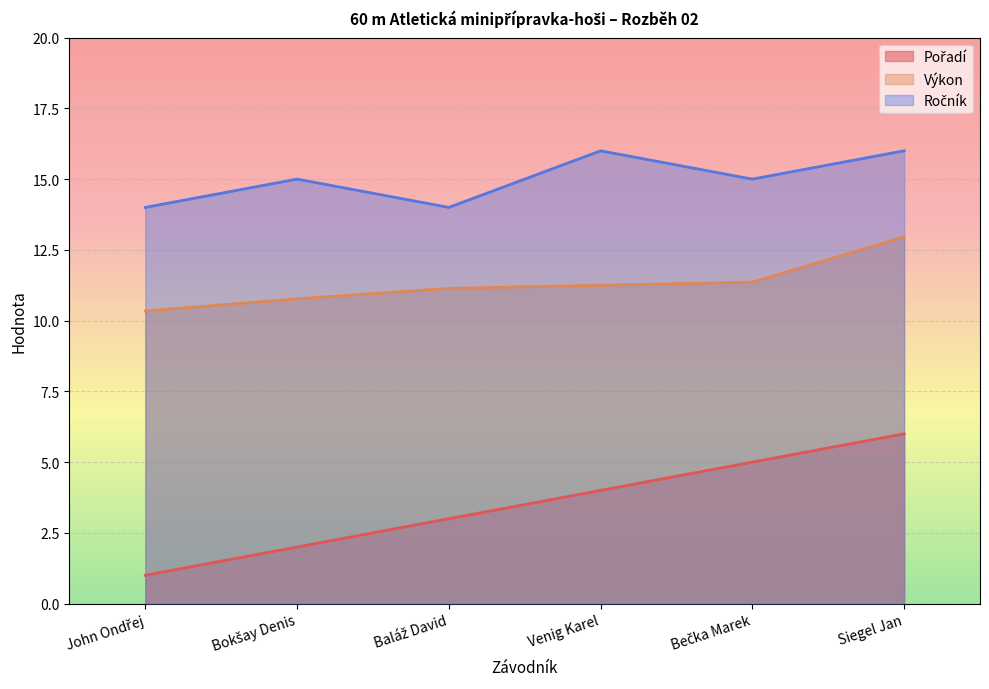

Reading left to right, transcribe all the data shown in this chart.

Pořadí: 1.0	2.0	3.0	4.0	5.0	6.0
Výkon: 10.3	10.8	11.1	11.2	11.4	13.0
Ročník: 14.0	15.0	14.0	16.0	15.0	16.0